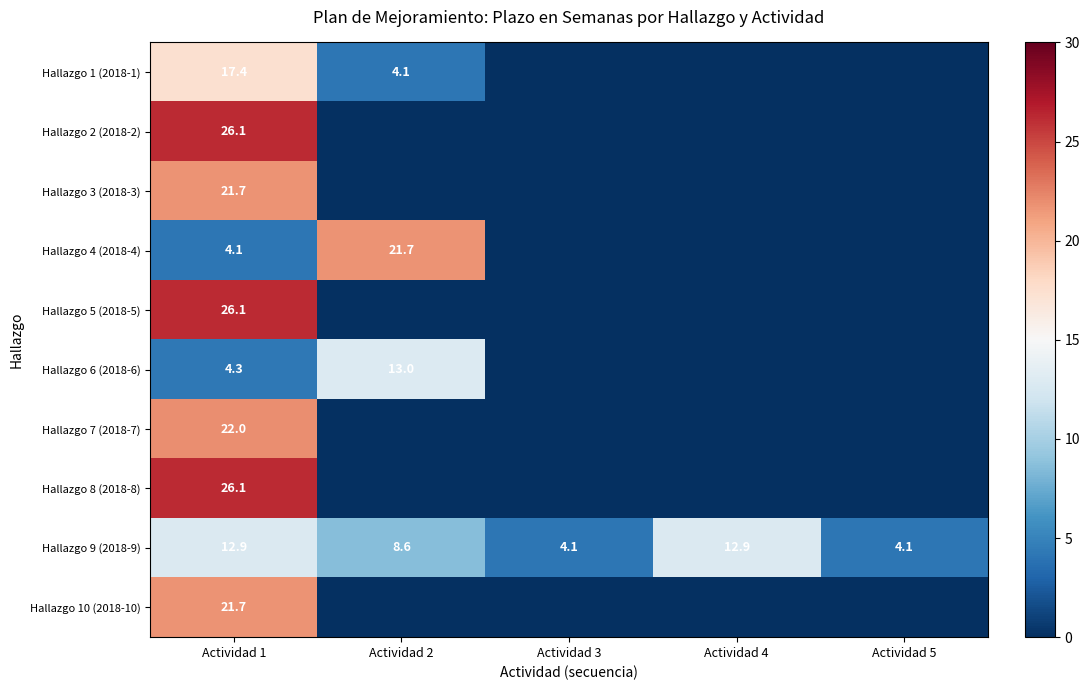

At which label is Hallazgo 9 (2018-9) closest to 8?

Actividad 2